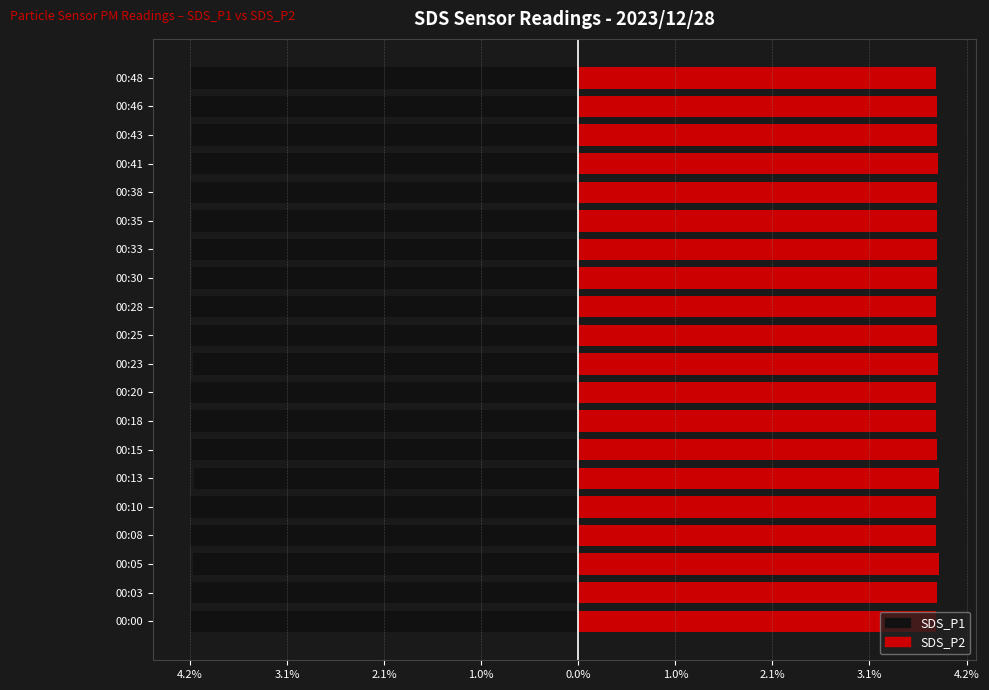

Which series changed the most between 00:23 and 00:43?

SDS_P1